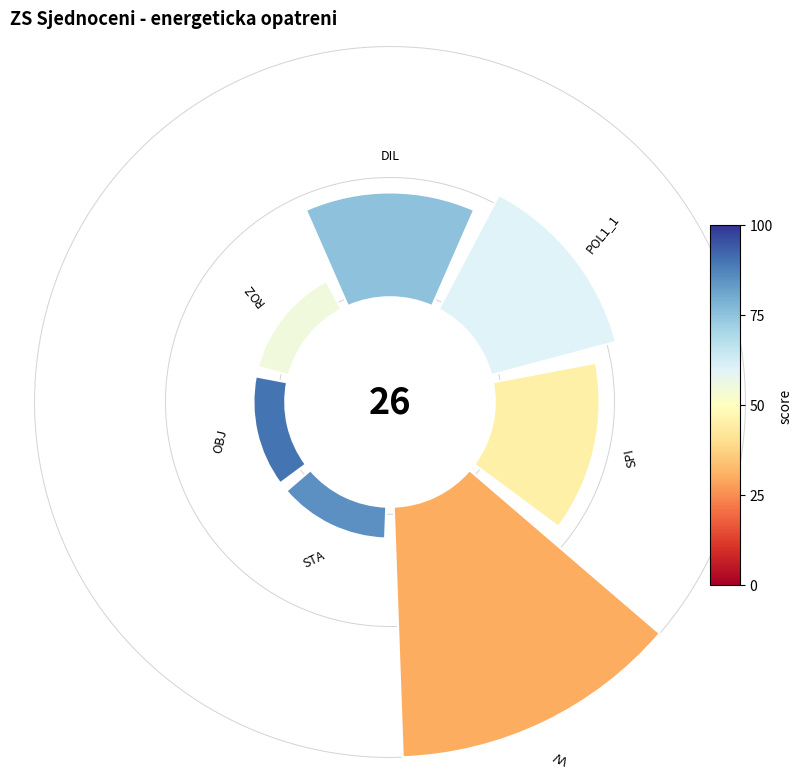

Which slice is the smallest?

STA